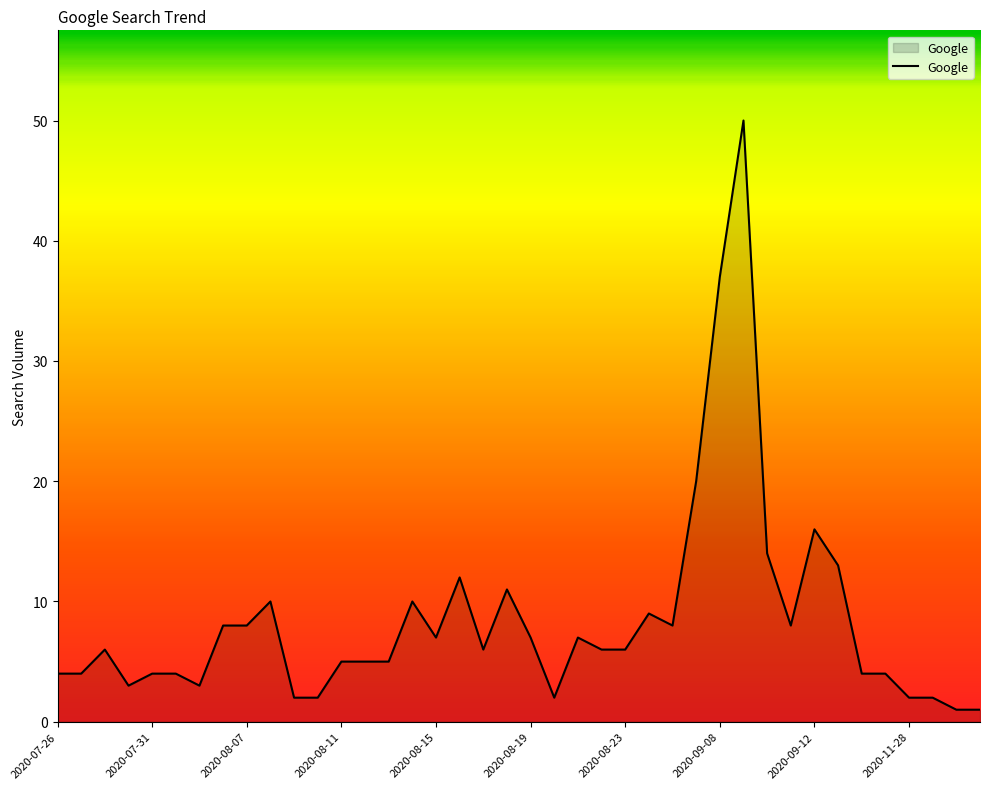

What is the maximum value shown in the chart?

50